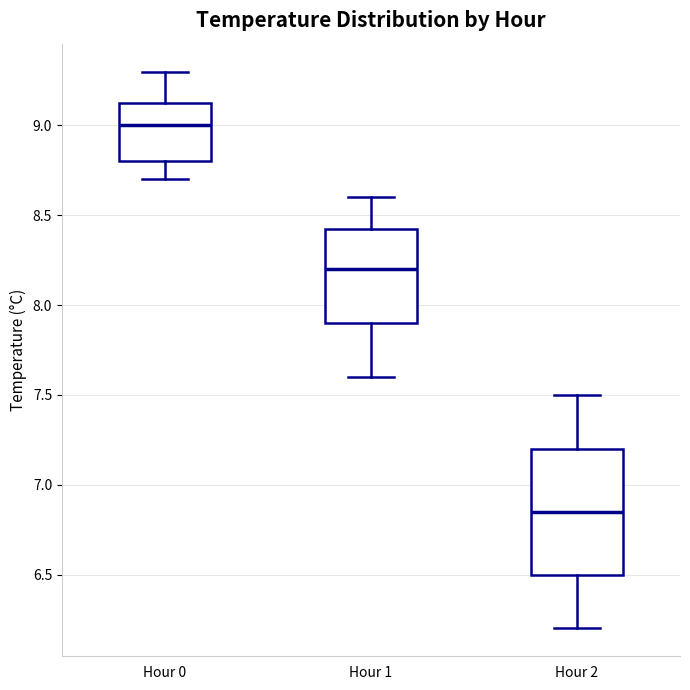

Comparing the boxes themselves (not the whiskers), which one is the tallest?

Hour 2